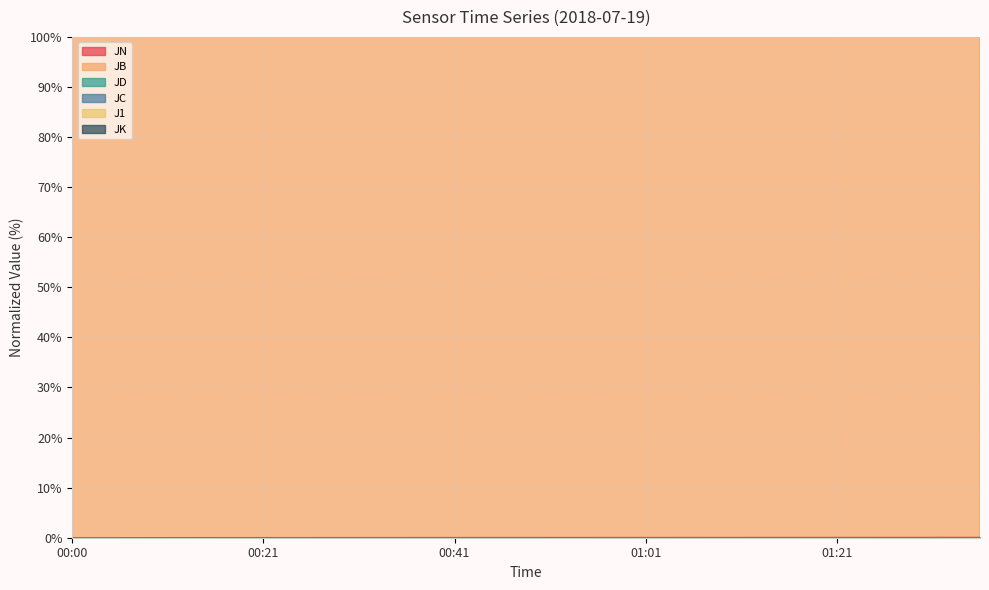

True or false: JN and JC intersect in this chart.

False